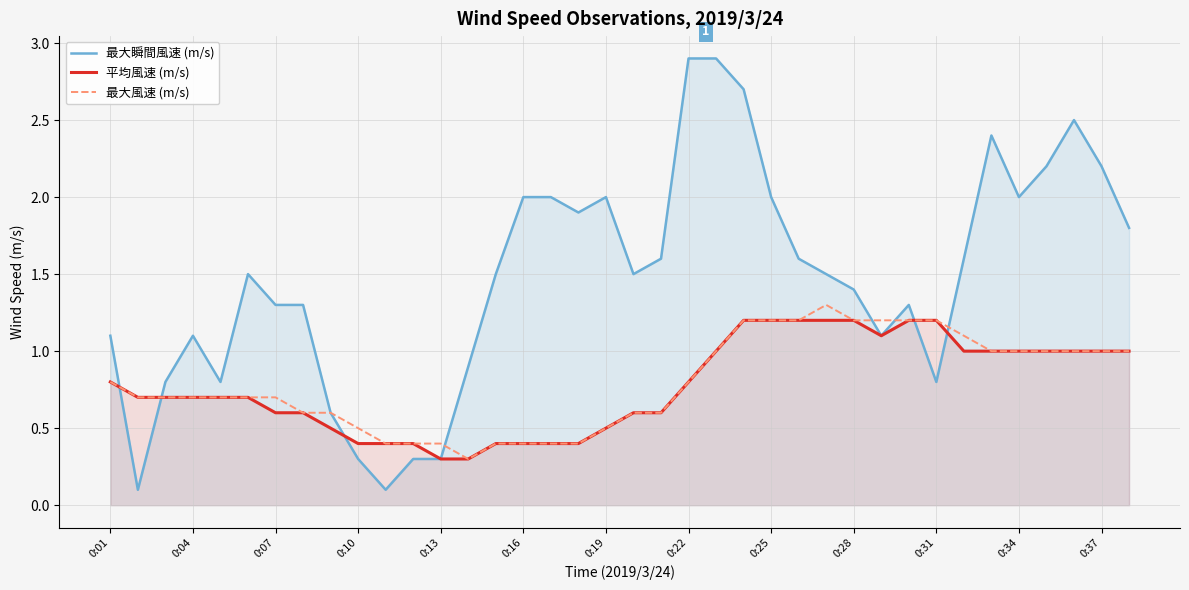

True or false: 最大瞬間風速 (m/s) and 平均風速 (m/s) cross at least once.

True